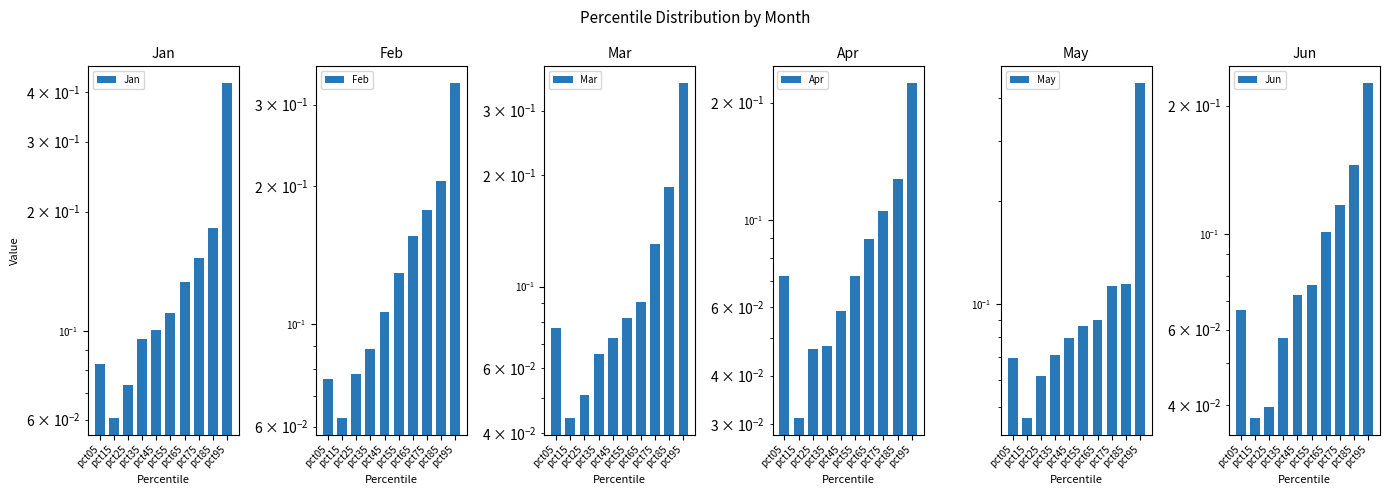

What is the average value of the Mar series?

0.1